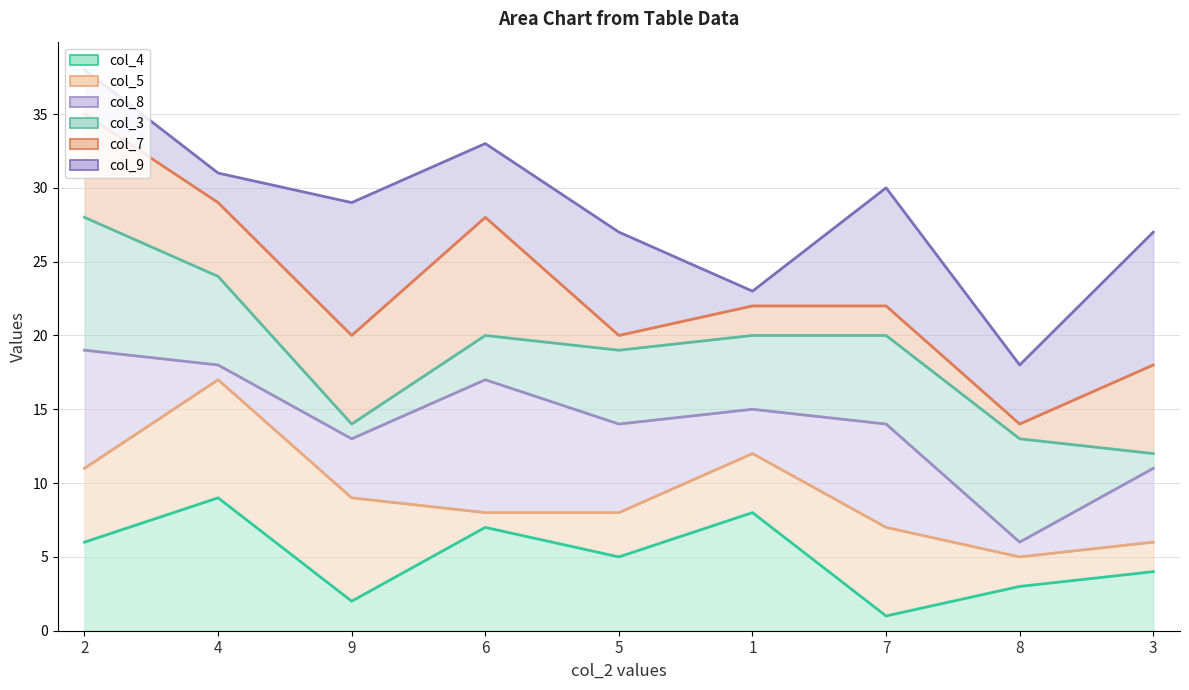

What is the label of the 8th point from the left?

8